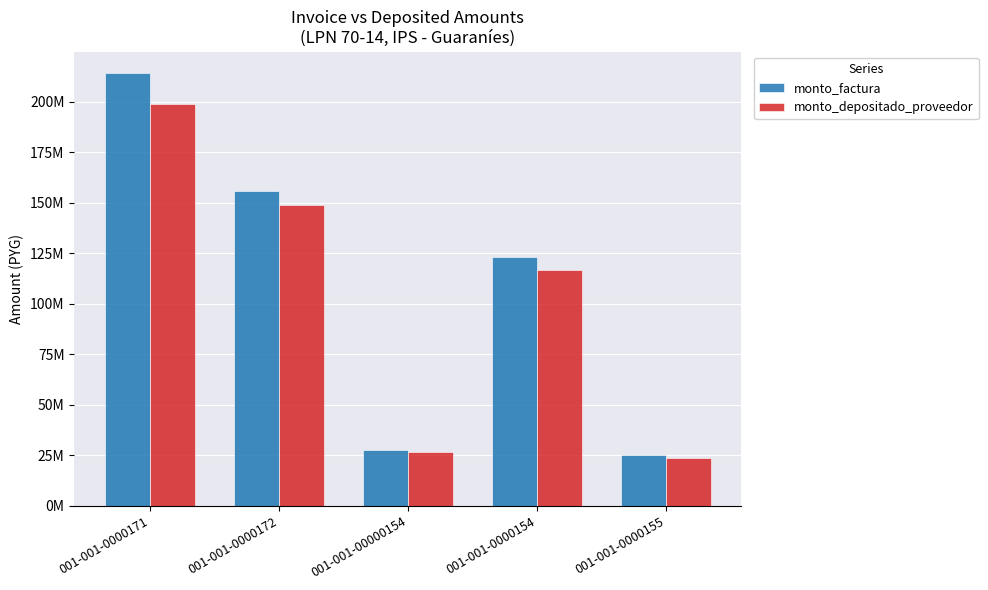

What is the sum of the monto_depositado_proveedor values at 001-001-0000172 and 001-001-0000154?

266118053